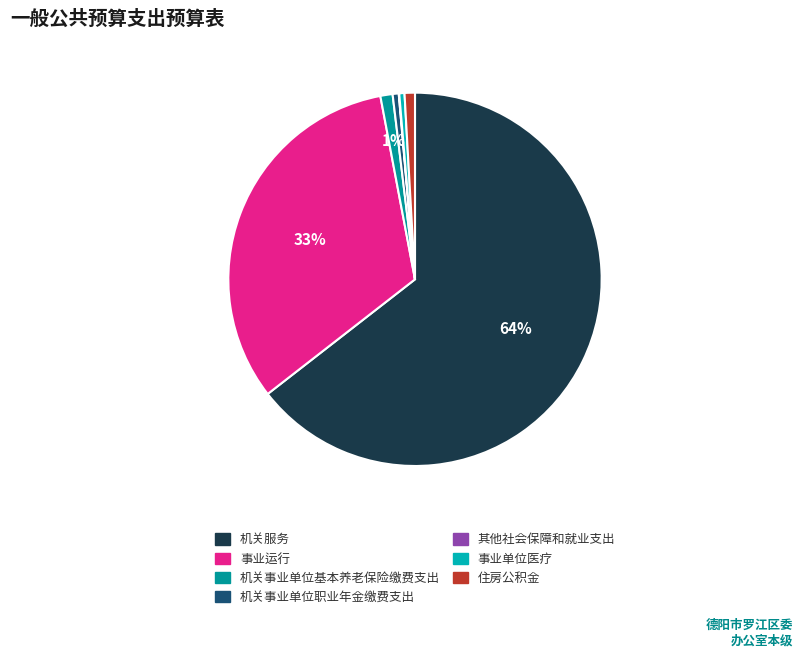

Count the number of slices in the pie.

7